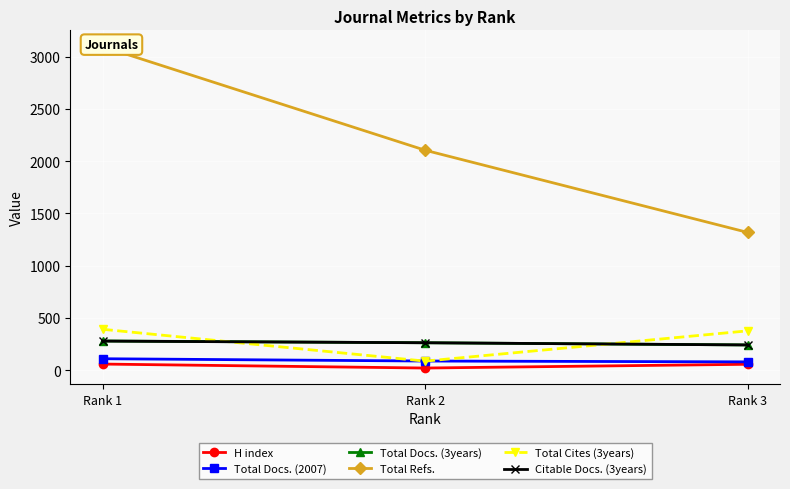

Reading right to left, what are all the values shown in this chart?

H index: Rank 3=56	Rank 2=20	Rank 1=58
Total Docs. (2007): Rank 3=79	Rank 2=87	Rank 1=109
Total Docs. (3years): Rank 3=241	Rank 2=262	Rank 1=279
Total Refs.: Rank 3=1318	Rank 2=2105	Rank 1=3098
Total Cites (3years): Rank 3=376	Rank 2=86	Rank 1=391
Citable Docs. (3years): Rank 3=241	Rank 2=262	Rank 1=278